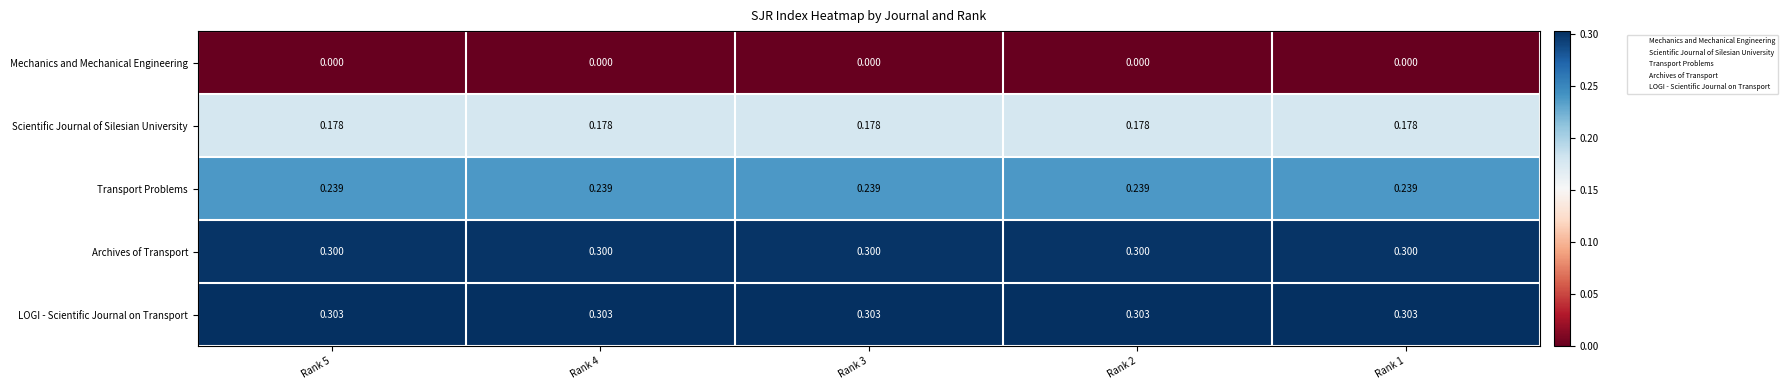

At Rank 1, list the series in order from smallest to largest.

Mechanics and Mechanical Engineering, Scientific Journal of Silesian University, Transport Problems, Archives of Transport, LOGI - Scientific Journal on Transport